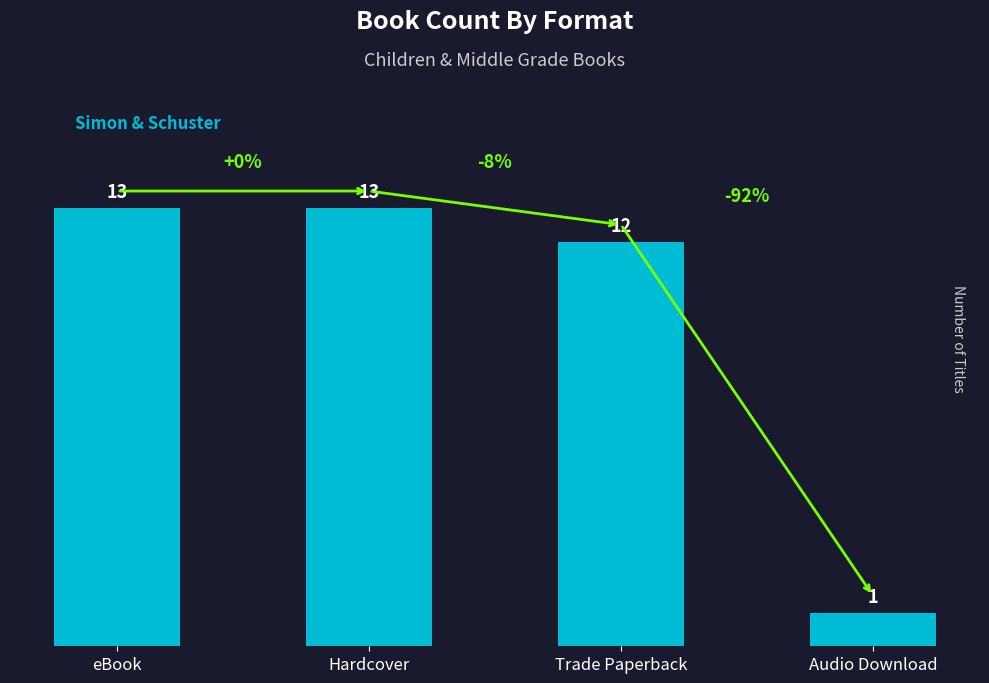

What is the label of the 4th bar from the right?

eBook